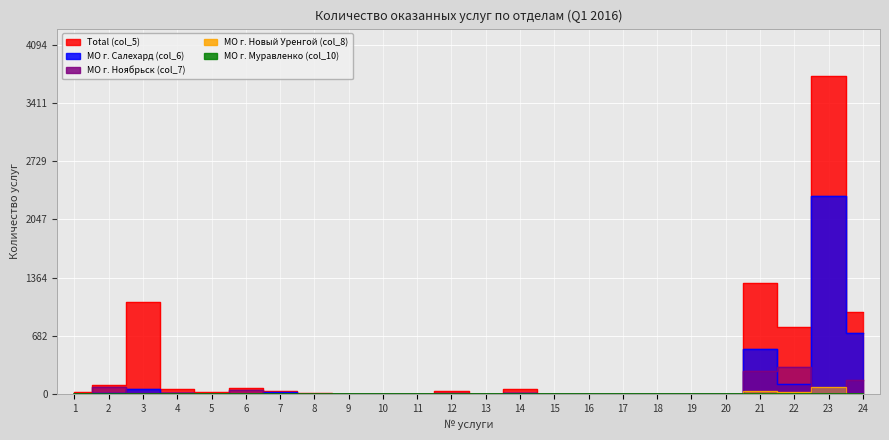

Is the value of МО г. Ноябрьск (col_7) at 4 greater than the value of МО г. Новый Уренгой (col_8) at 10?

Yes